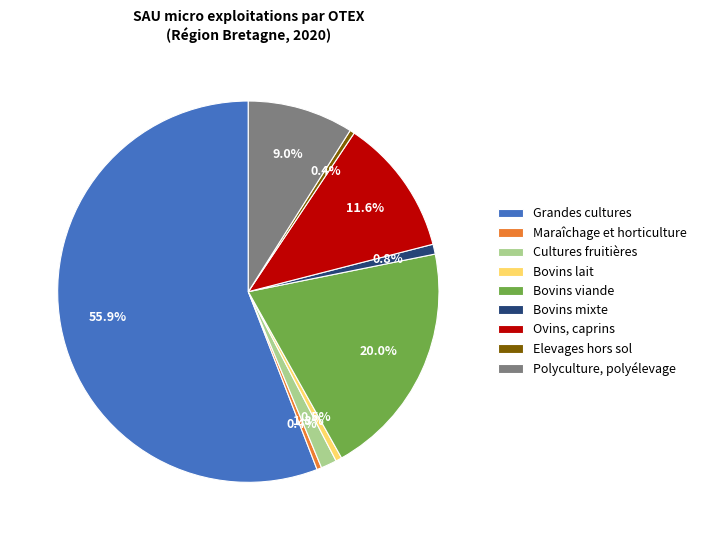

What percentage do Maraîchage et horticulture and Bovins lait together represent?

0.9%